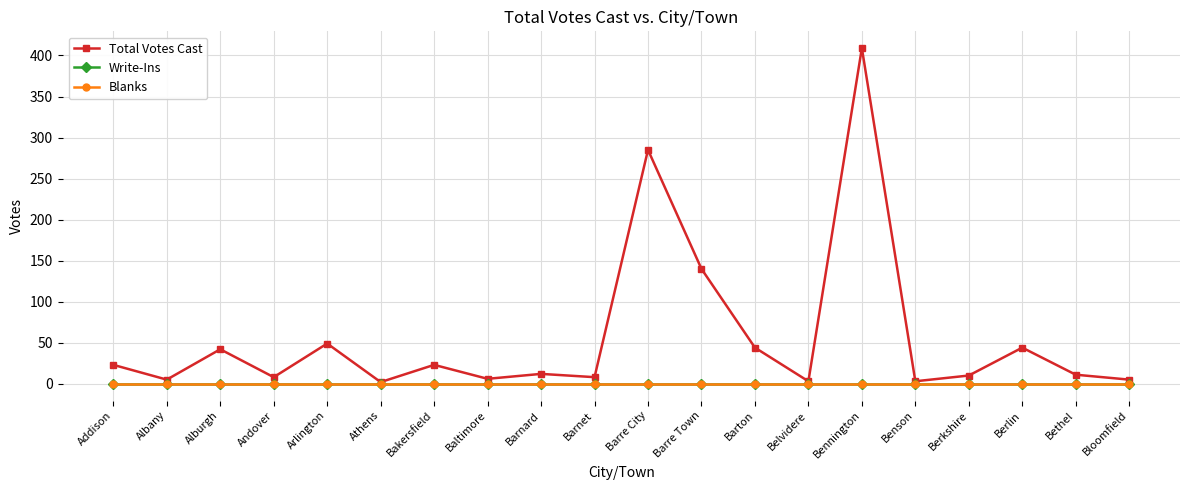

Rank the categories by Total Votes Cast value from lowest to highest.

Athens, Belvidere, Benson, Albany, Bloomfield, Baltimore, Andover, Barnet, Berkshire, Bethel, Barnard, Addison, Bakersfield, Alburgh, Barton, Berlin, Arlington, Barre Town, Barre City, Bennington